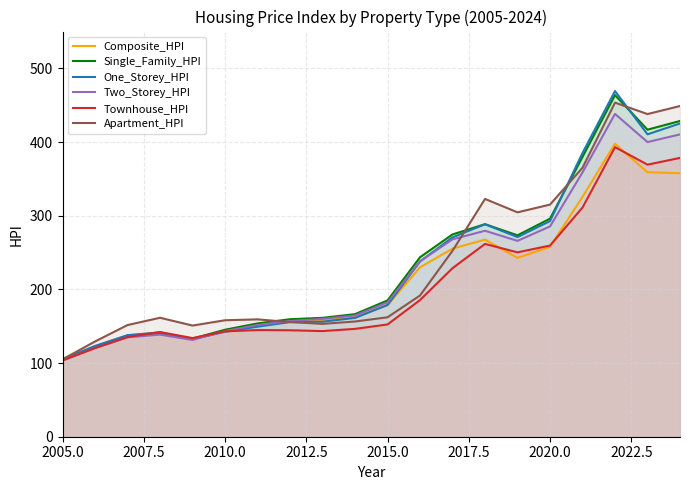

What is the highest value of the Single_Family_HPI series?

463.7